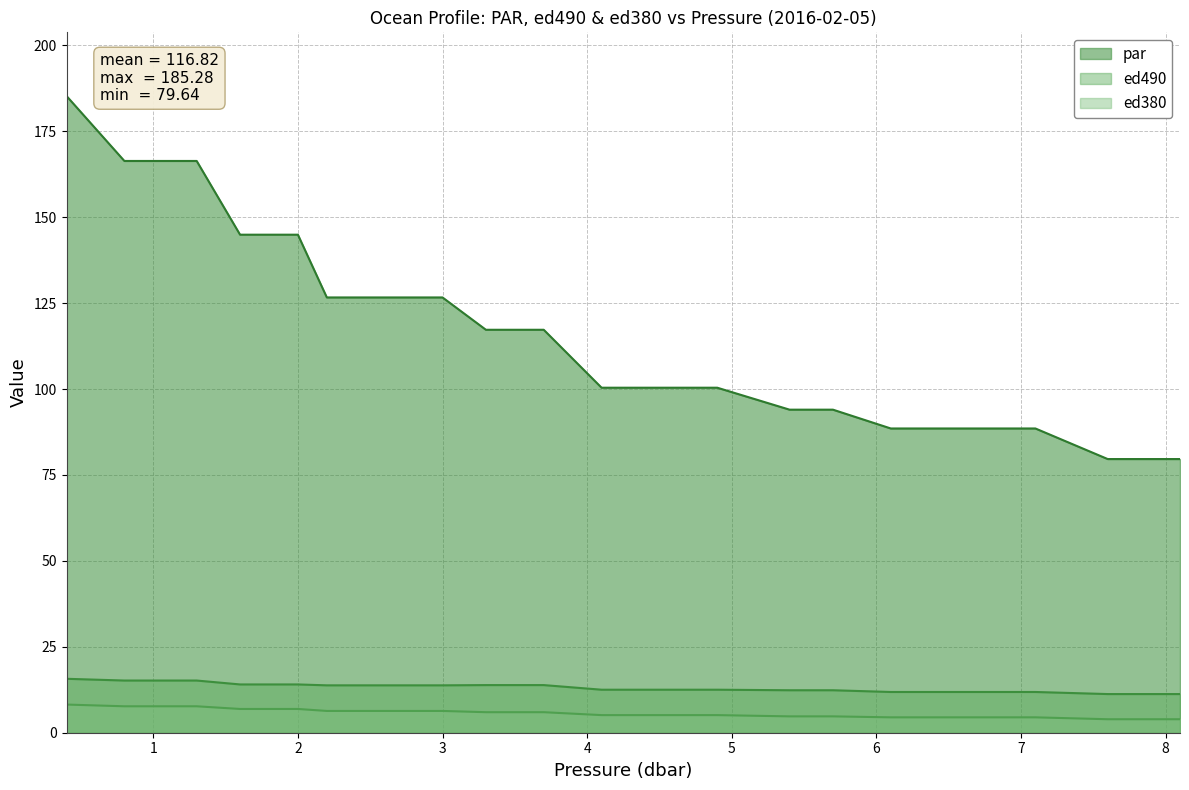

True or false: ed380 and par intersect in this chart.

False